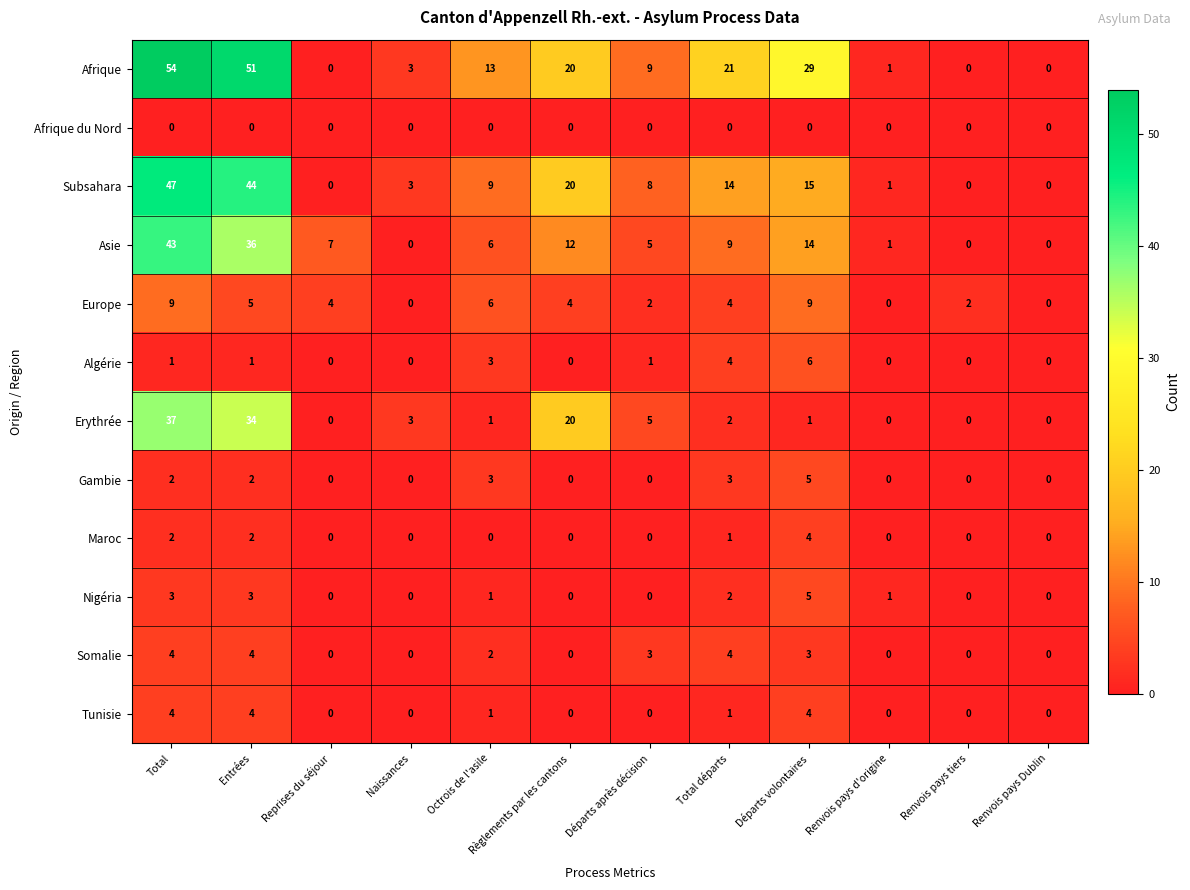

What is the highest value of the Asie series?

43